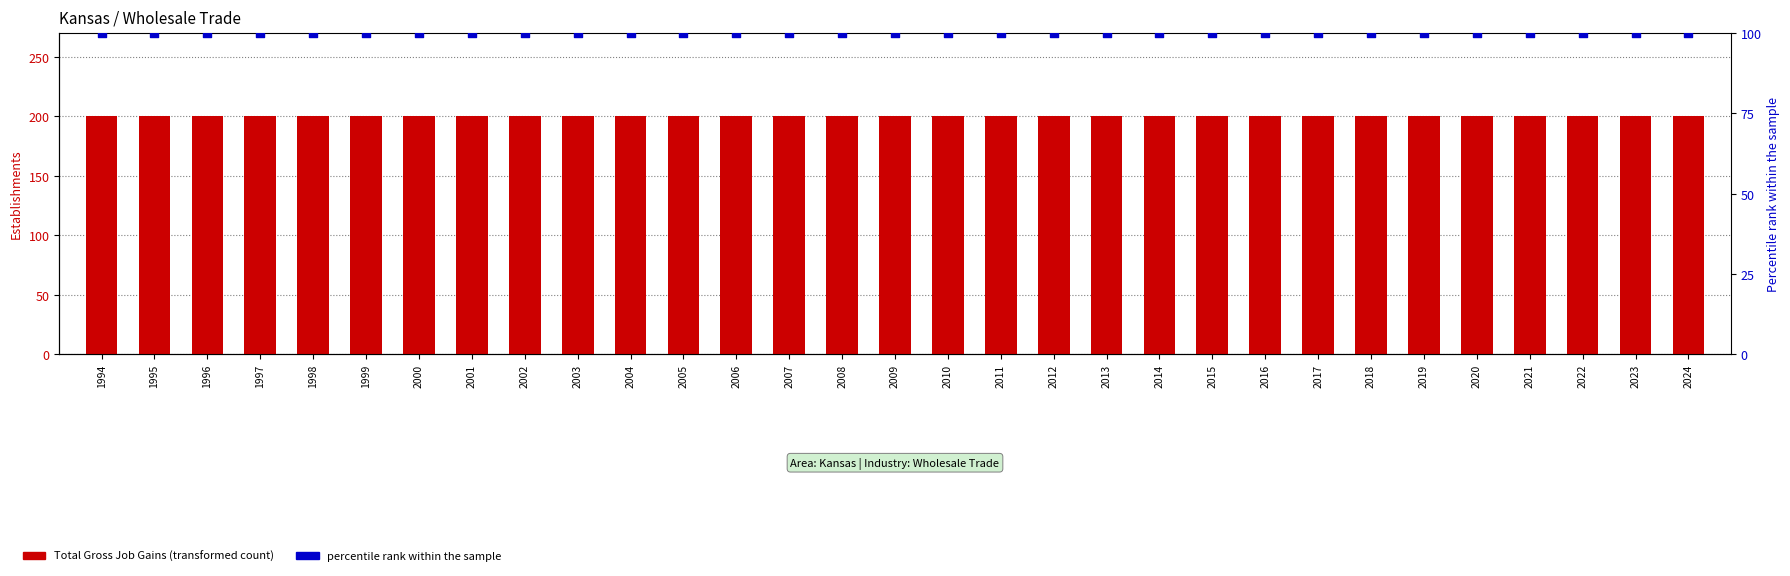

Which series contains the lowest Y value?

percentile rank within the sample